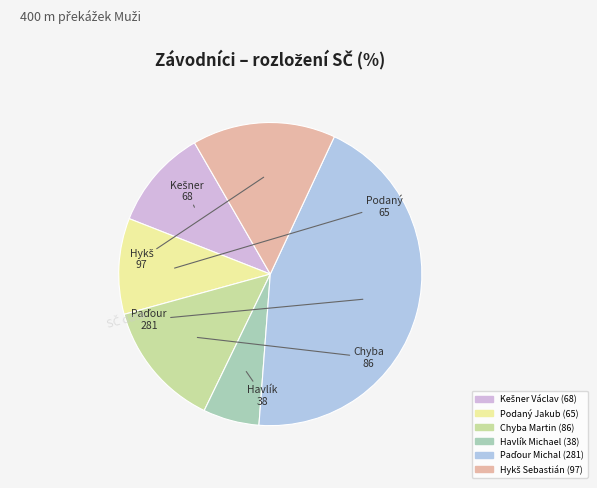

Which slice is the smallest?

Havlík Michael